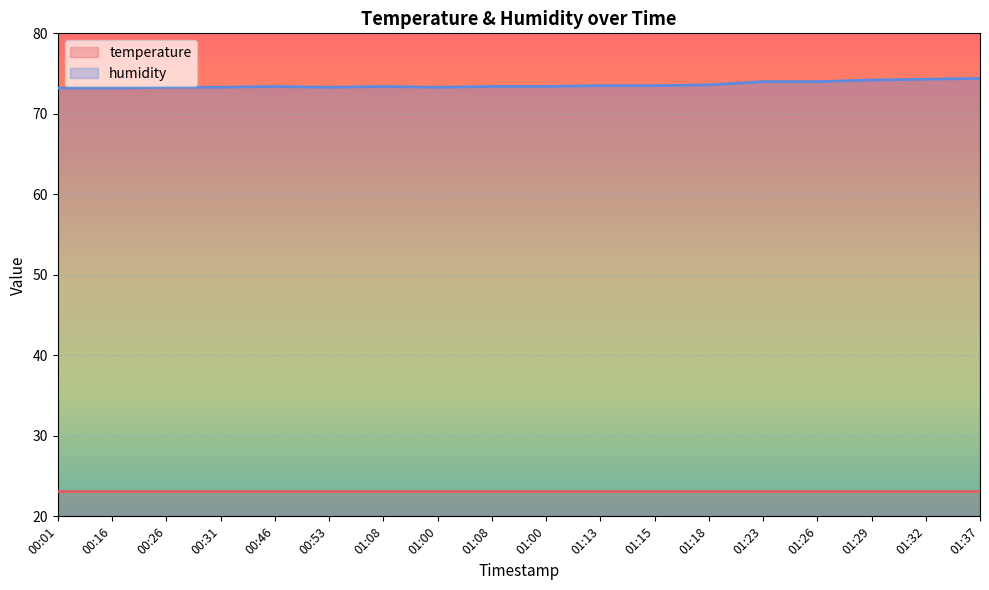

List the labels in order of value, largest first.

01:37, 01:32, 01:29, 01:23, 01:26, 01:18, 01:13, 01:15, 00:46, 01:08, 01:08, 01:00, 00:26, 00:31, 00:53, 01:00, 00:01, 00:16